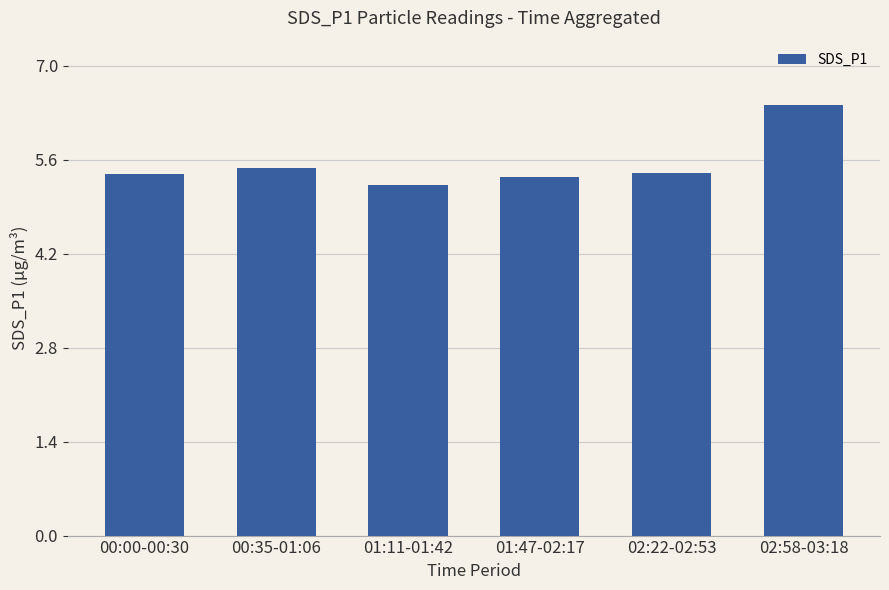

What is the label of the 4th bar from the left?

01:47-02:17